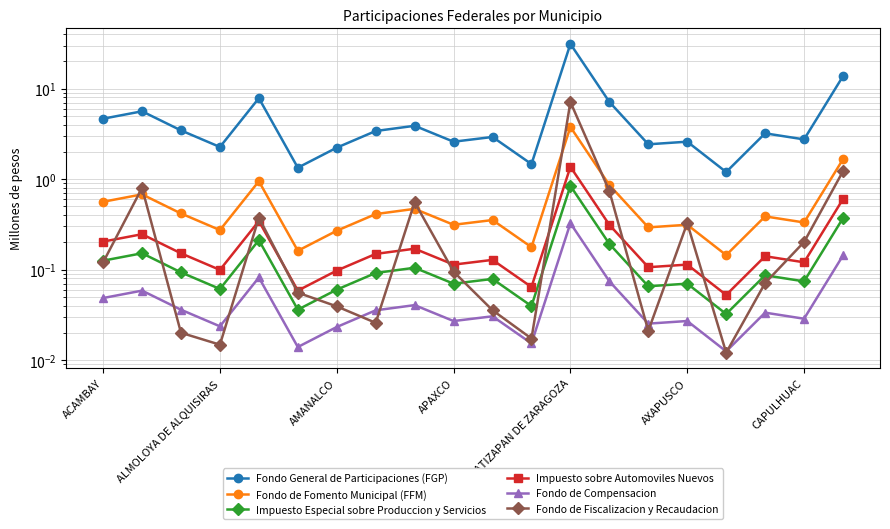

The Fondo de Compensacion series shows 0.0 at 8. True or false?

False